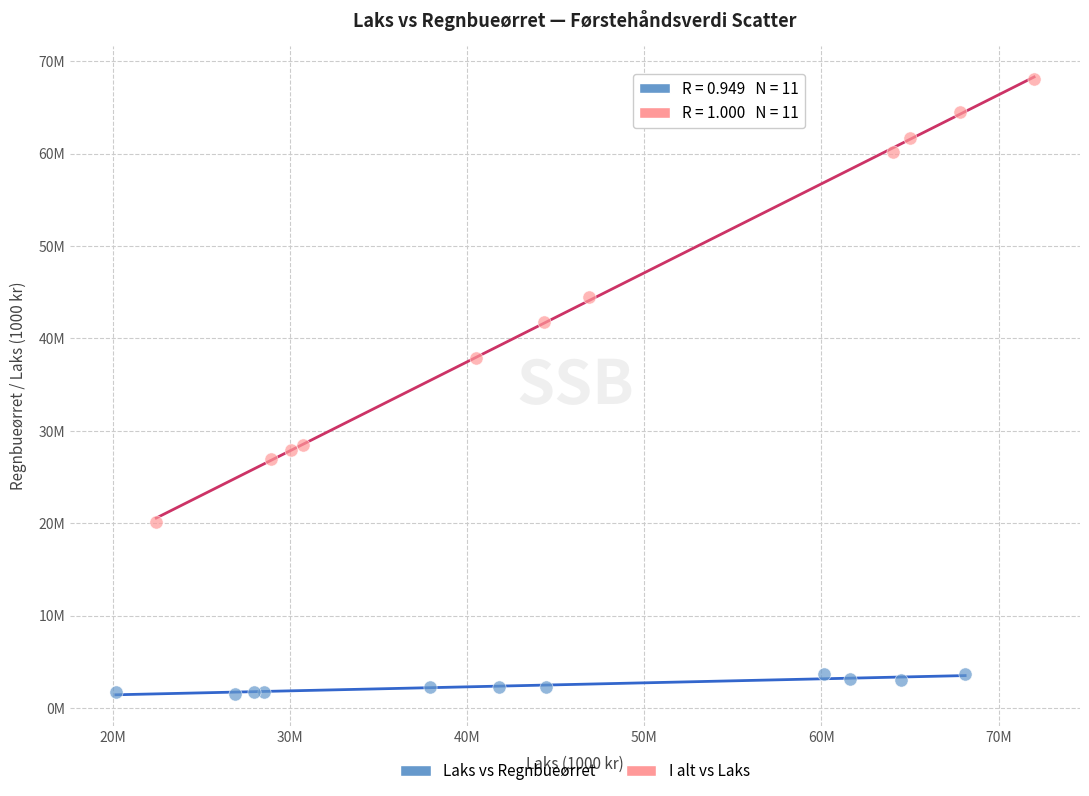

What are all the series names shown in the legend?

Laks vs Regnbueørret, I alt vs Laks